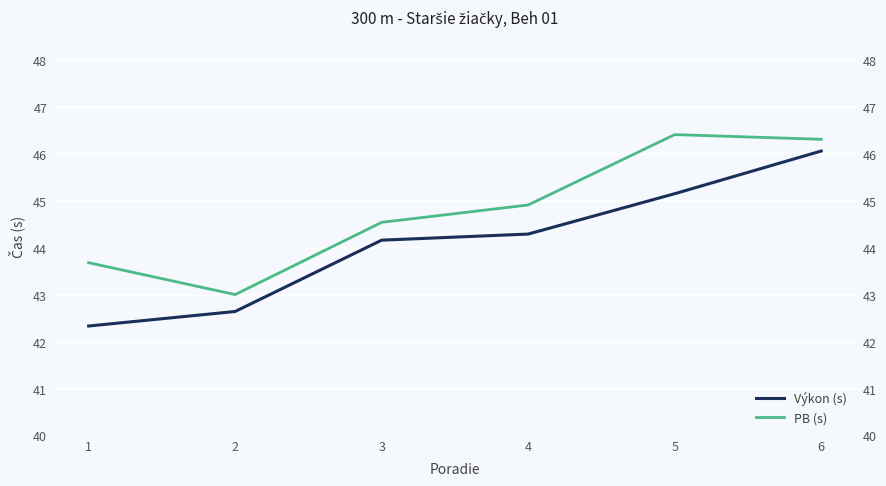

Where is PB (s) nearest to the value 44?

1